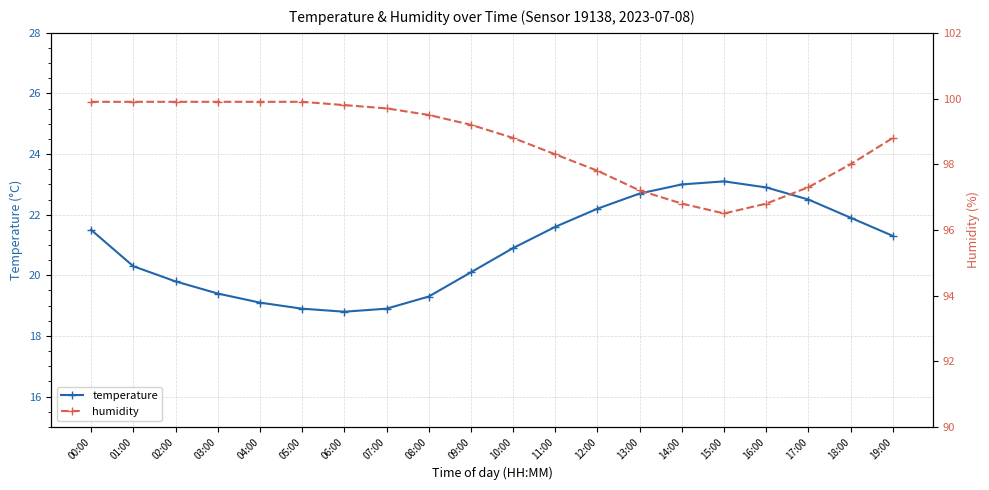

What is the difference between the highest and lowest values at 12:00?

75.6